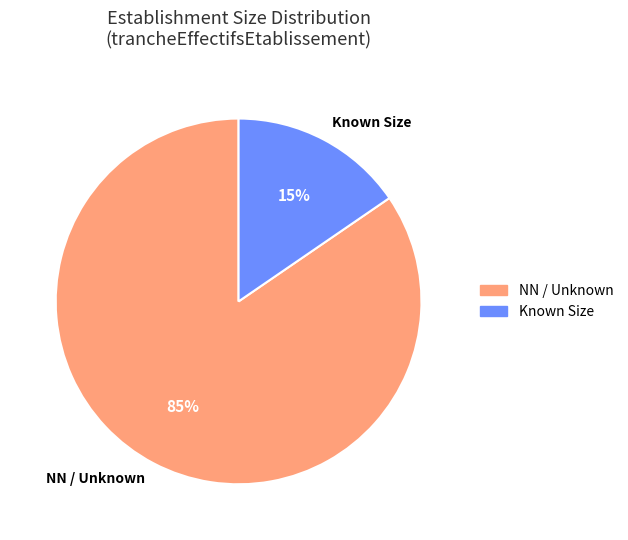

To the nearest percent, what is the average slice percentage?

50%